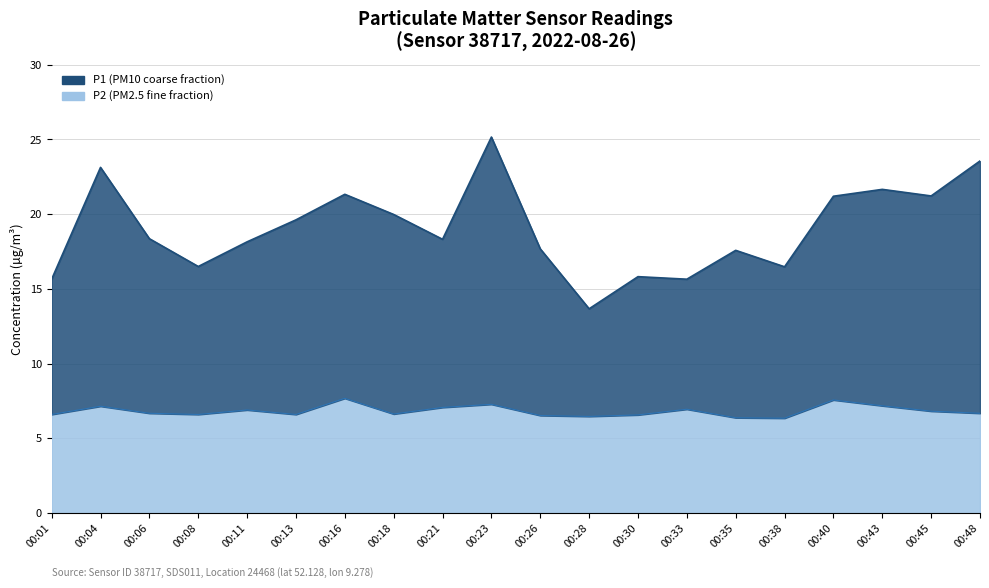

How many categories are shown in the chart?

20